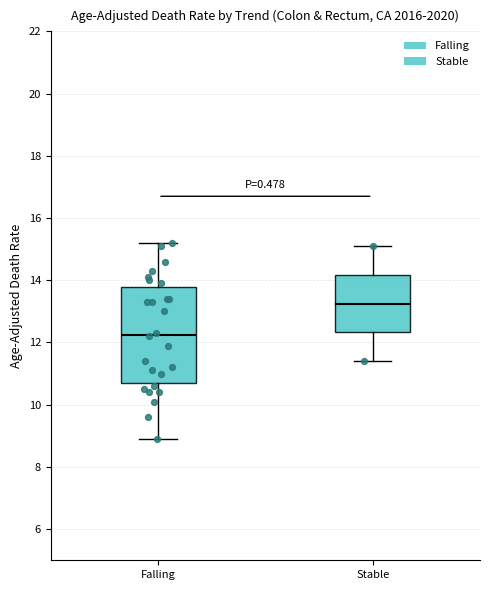

Which box's median line is the lowest?

Falling